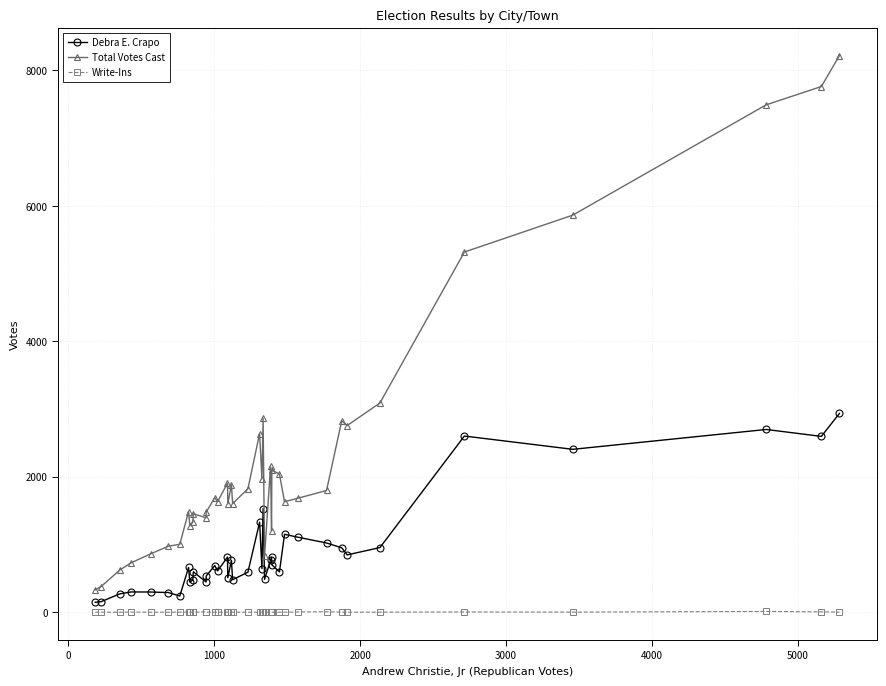

How many data points in Debra E. Crapo are less than 660?

19